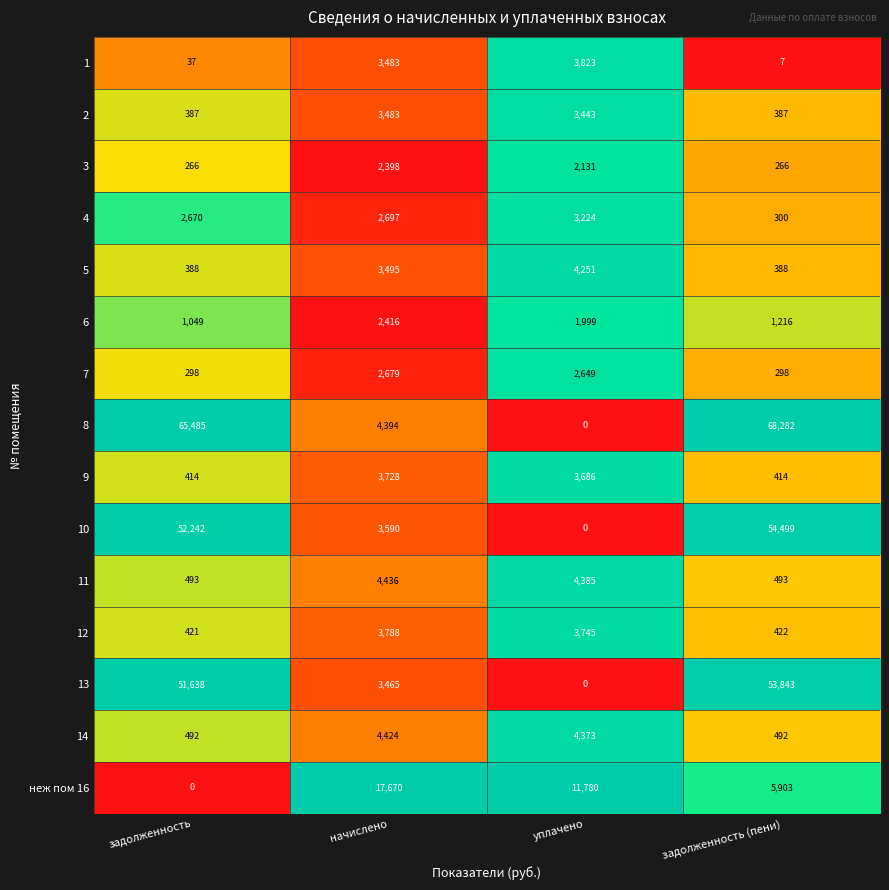

At which category does the chart reach its peak across all series?

задолженность (пени)